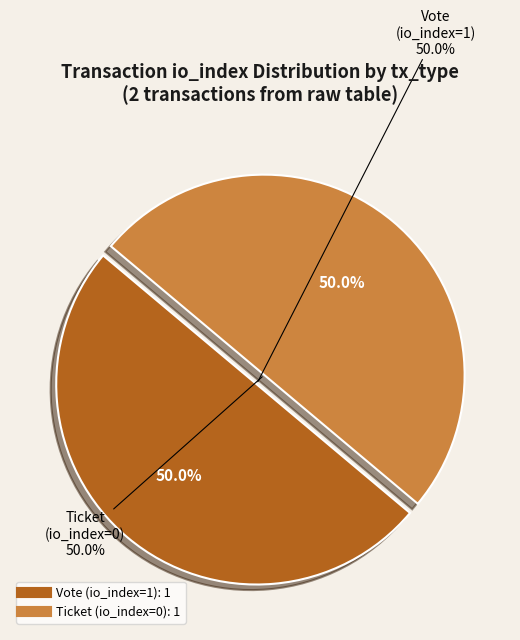

Which category accounts for the majority?

Vote (io_index=1)